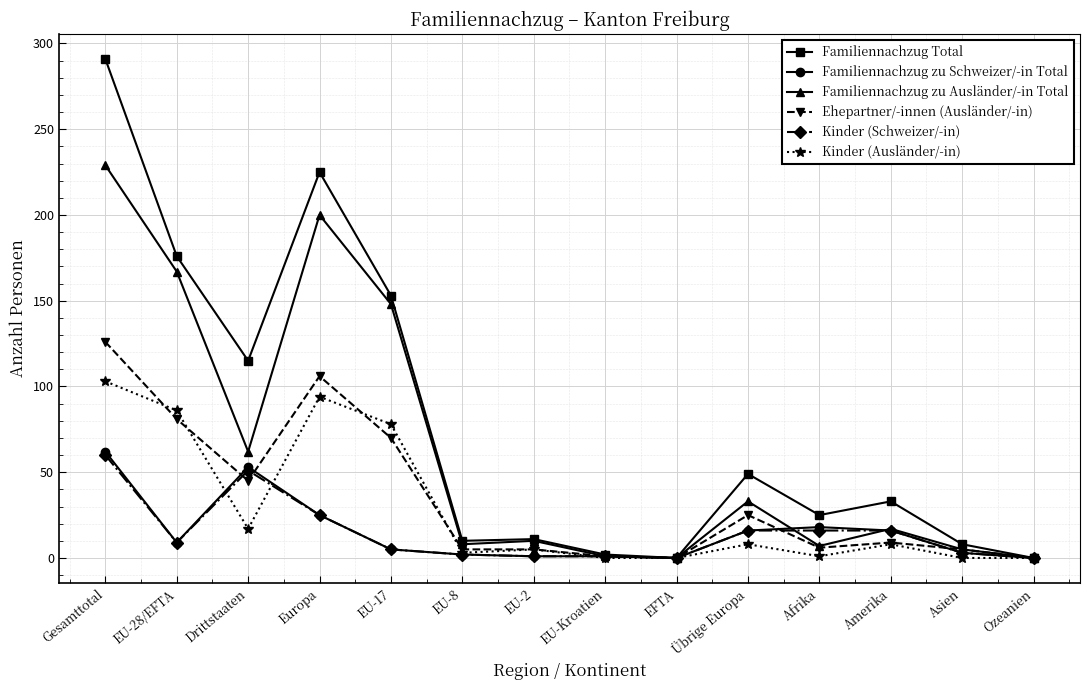

Which series has the largest total across all categories?

Familiennachzug Total